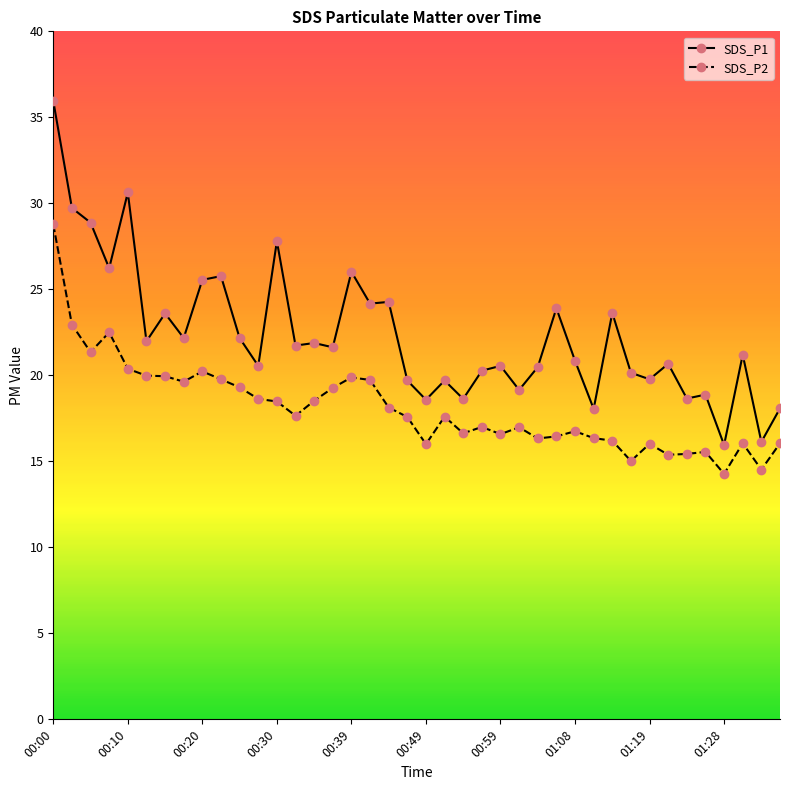

What is the maximum value shown in the chart?

36.0